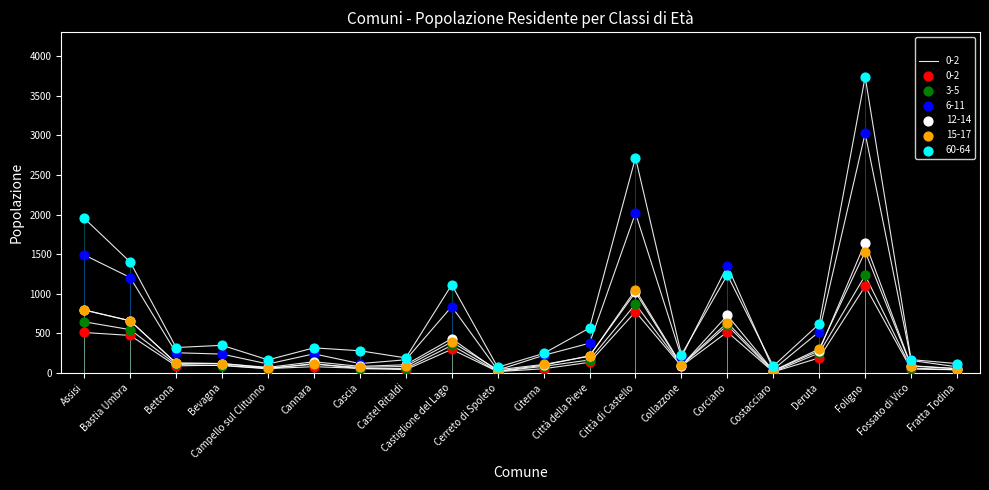

Which series has the widest spread of Y values?

60-64